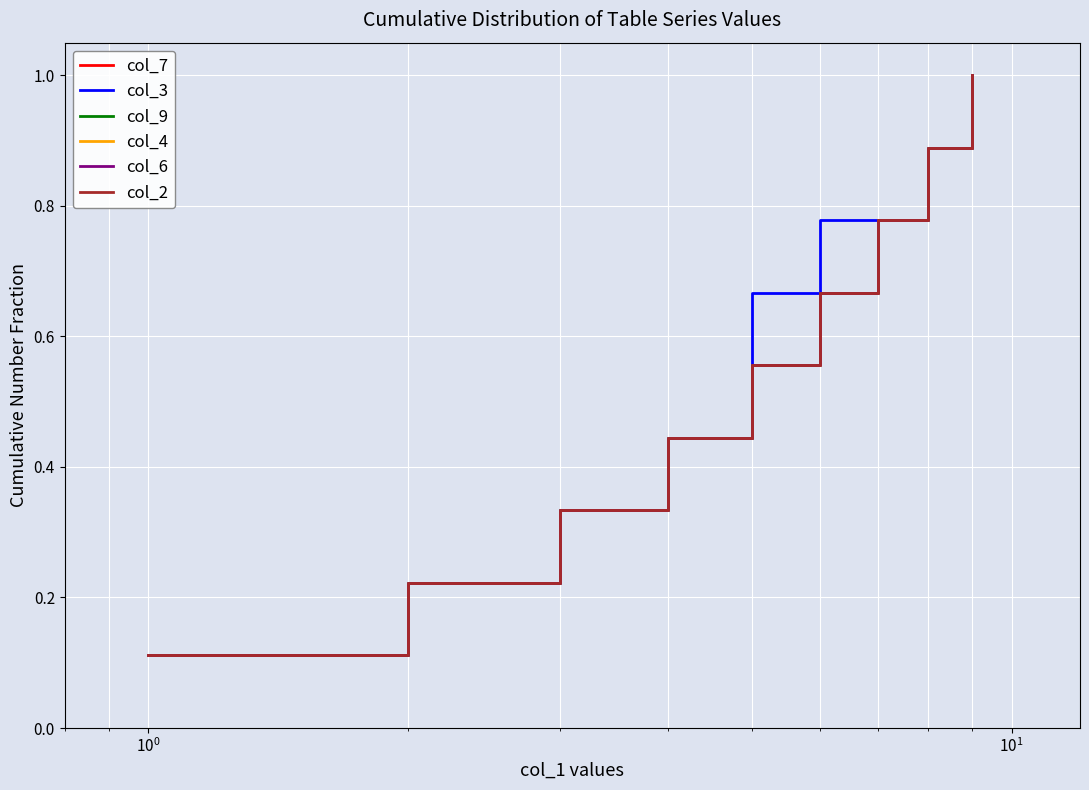

What are all the series names shown in the legend?

col_7, col_3, col_9, col_4, col_6, col_2